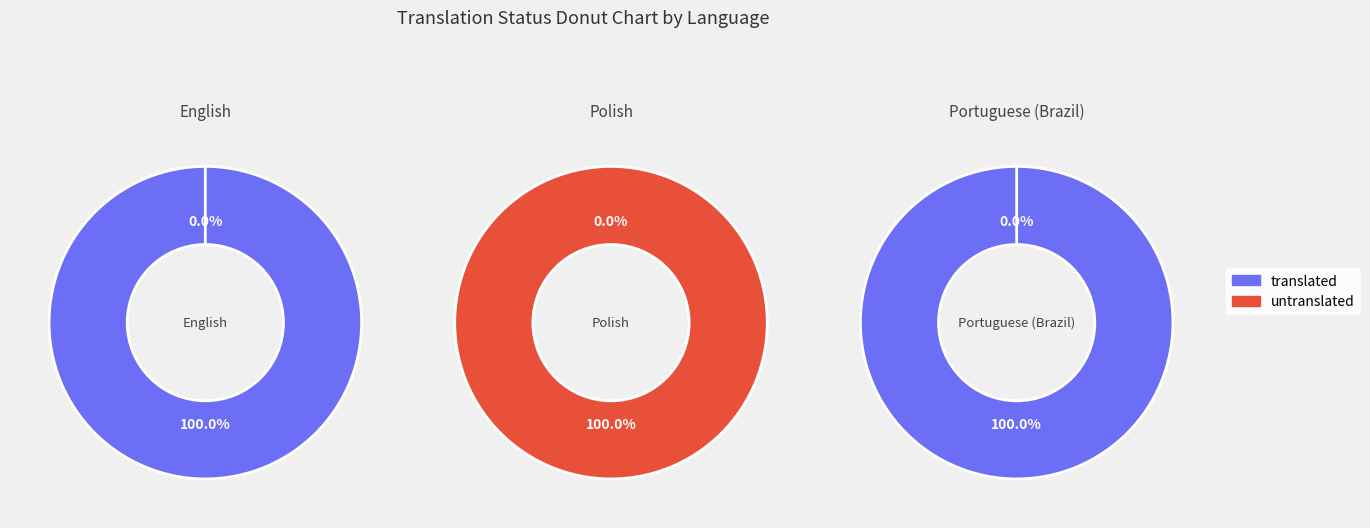

What portion of the pie excludes Polish?

100.0%